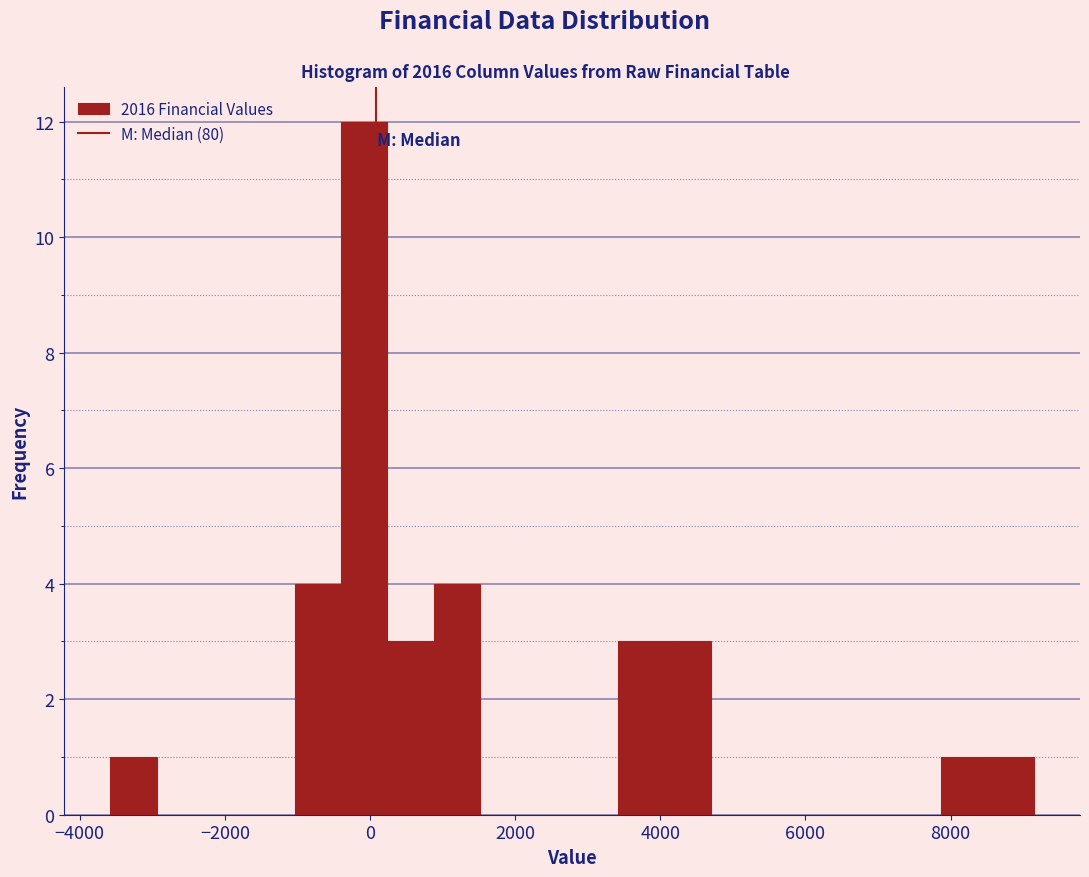

Around what value on the x-axis is the tallest bar? Give the approximate position of its centre, as read against the axis.

0